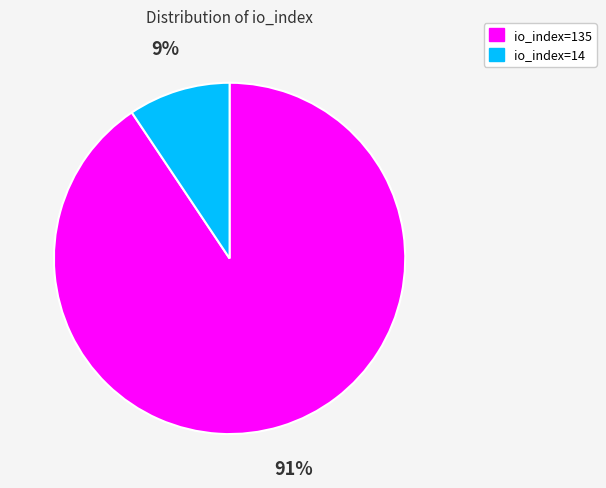

The io_index=14 slice represents 9% of the pie. True or false?

True